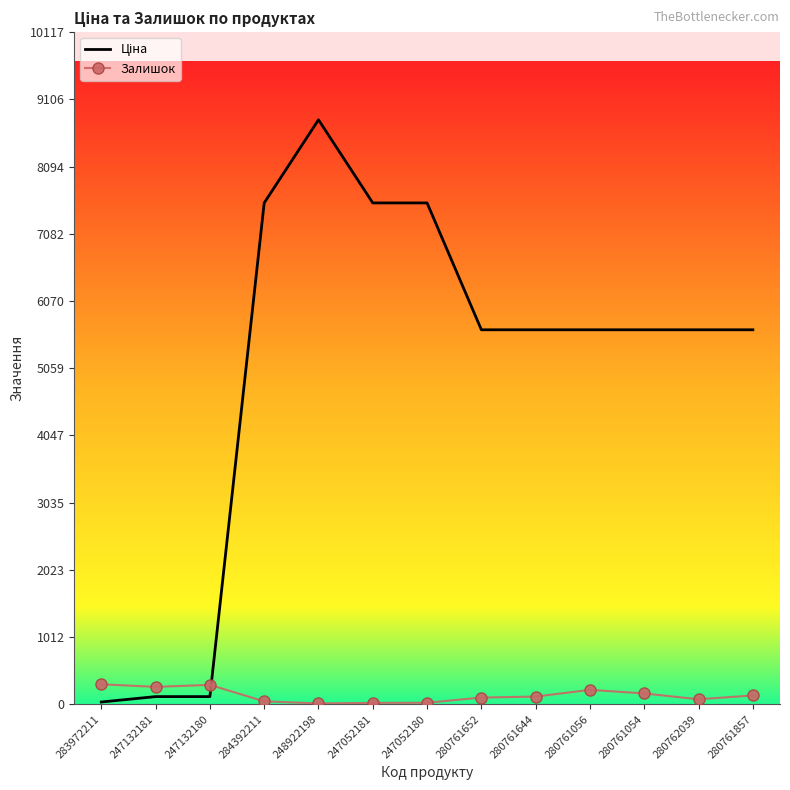

Which category has the highest value across all series?

248922198